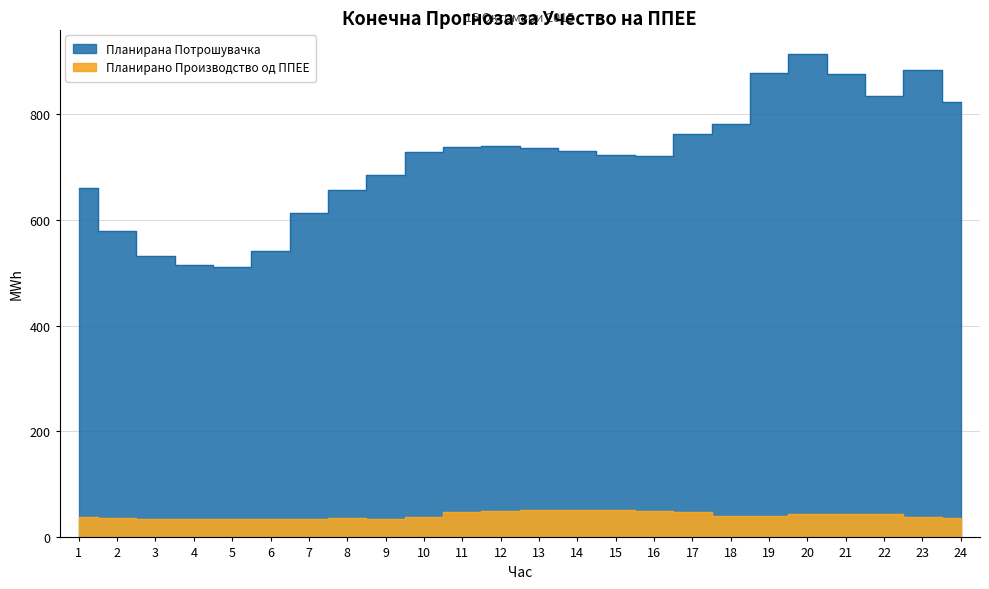

What is the difference between the maximum and second lowest values in the Планирана Потрошувачка series?

399.3